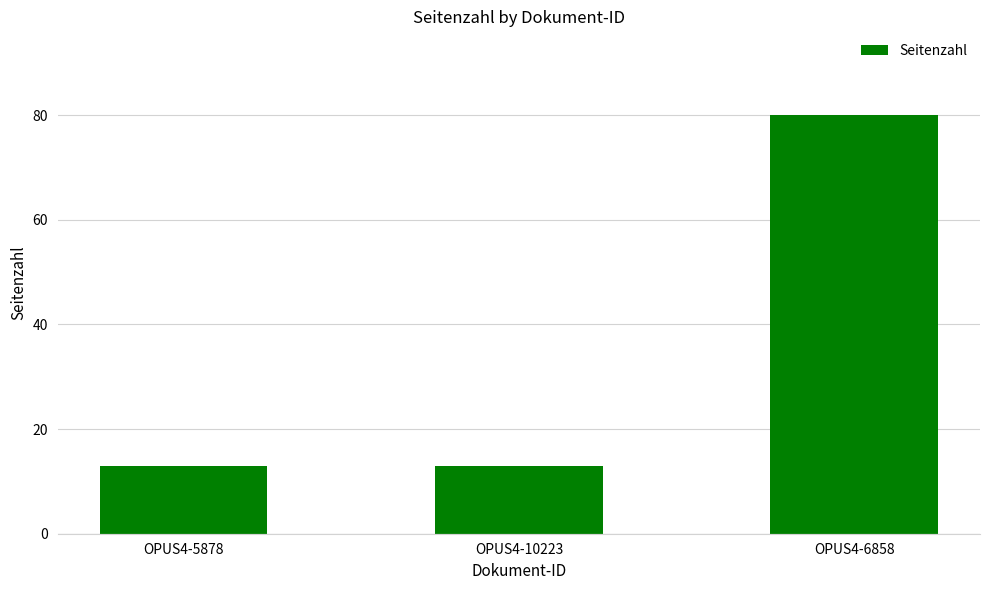

The chart shows a value of 20 at OPUS4-5878. True or false?

False